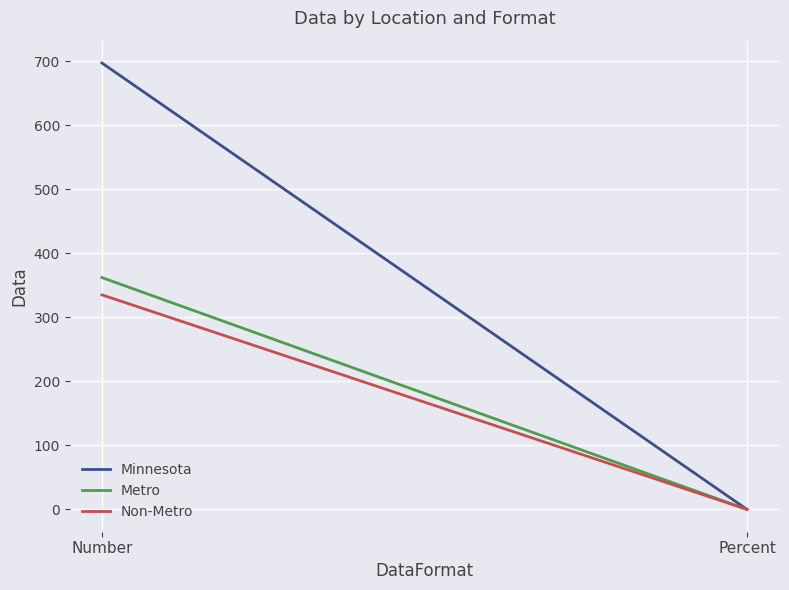

Which has a higher value, Percent or Number?

Number